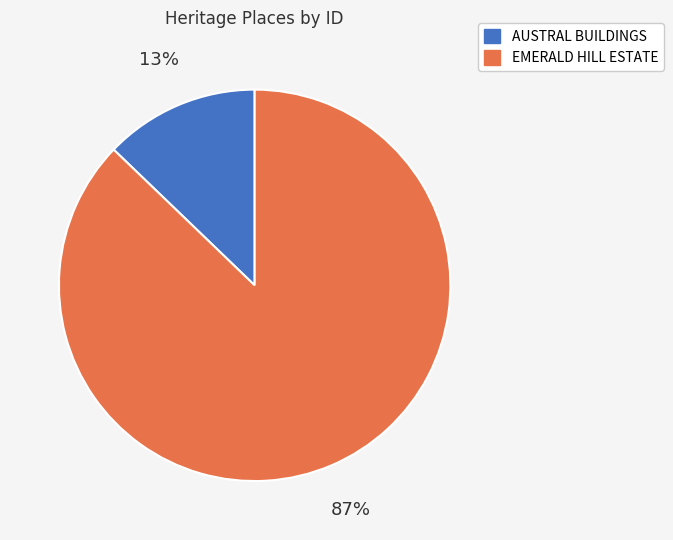

Which slice is the largest?

EMERALD HILL ESTATE